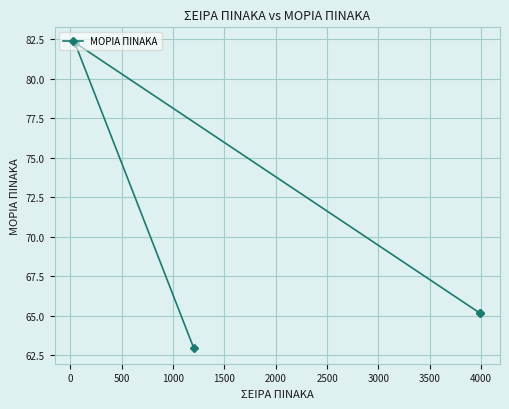

What is the greatest value displayed?

82.3